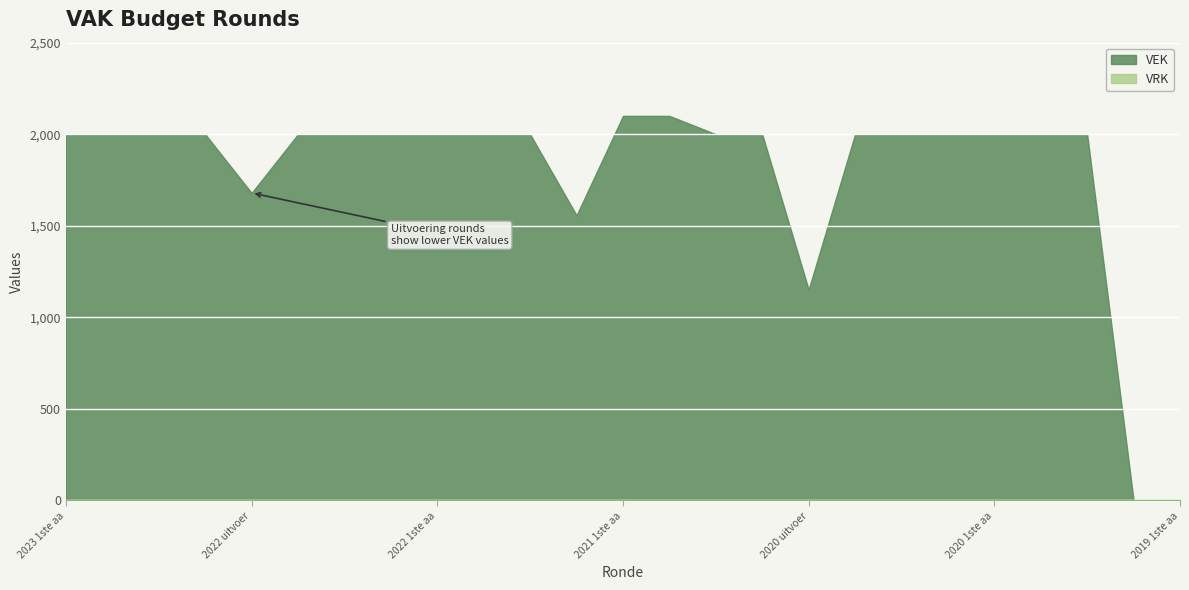

At which label does VEK reach its peak?

2021 1ste aanpassing - goedgekeurd